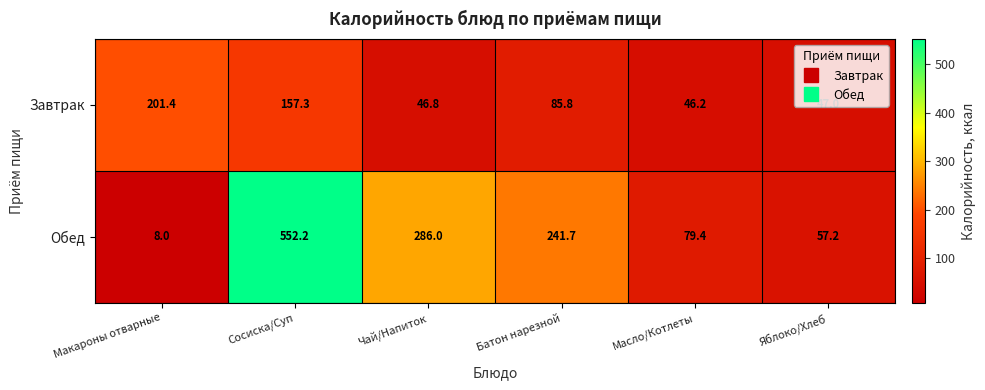

What is the spread (max minus min) of values at Масло/Котлеты?

33.2